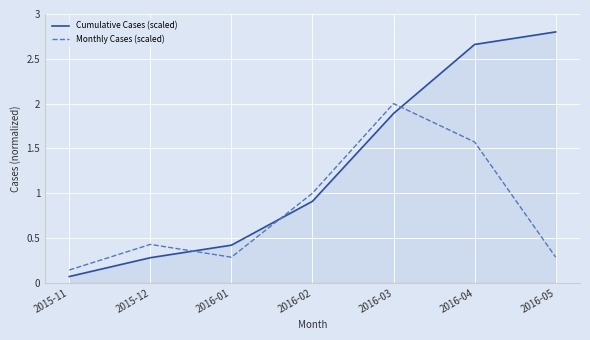

Where is Monthly Cases (scaled) nearest to the value 1?

2016-02